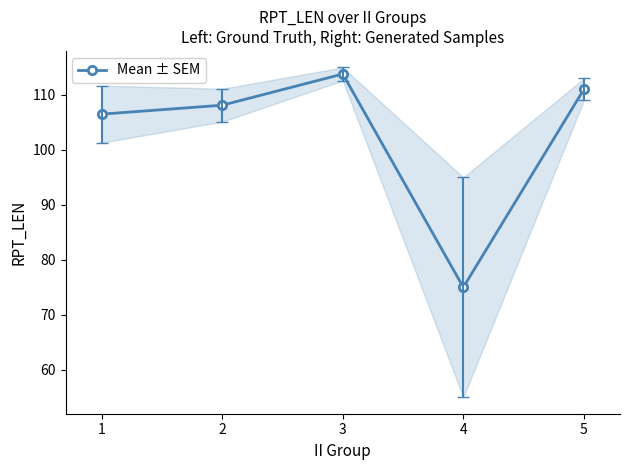

What is the average value?

102.9